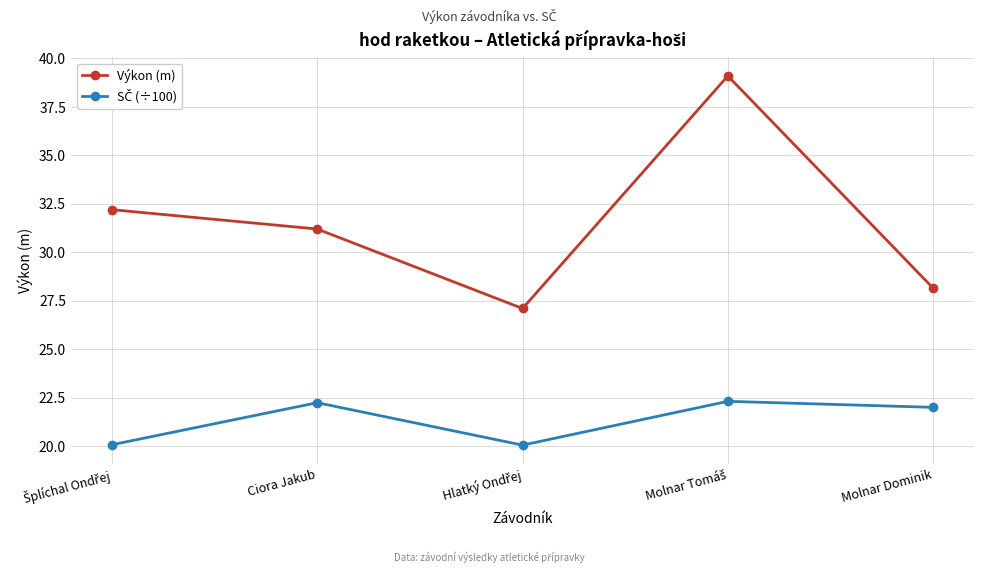

What position from the right is Ciora Jakub?

4